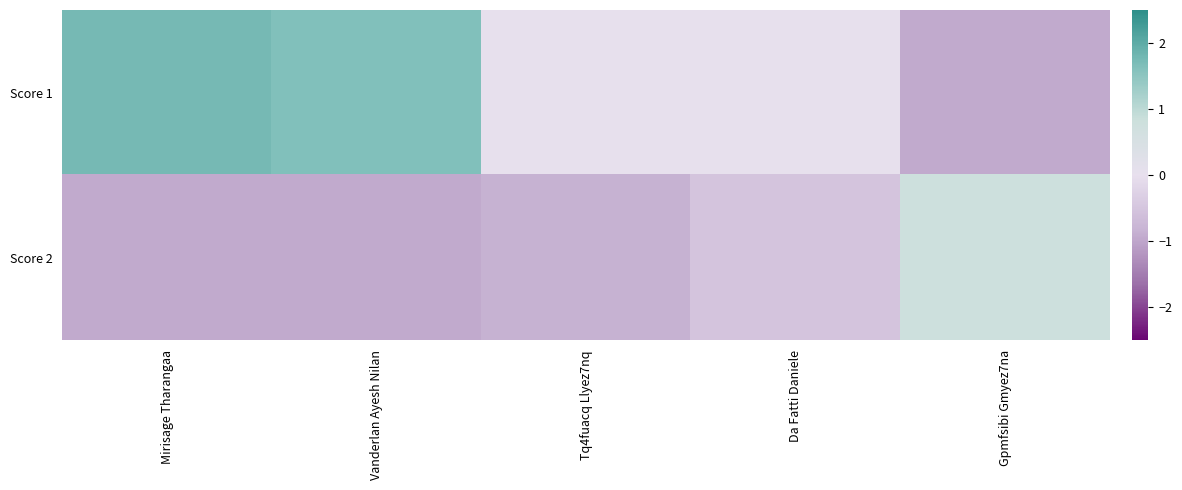

At Gpmfsibi Gmyez7na, list the series in order from smallest to largest.

Score 1, Score 2